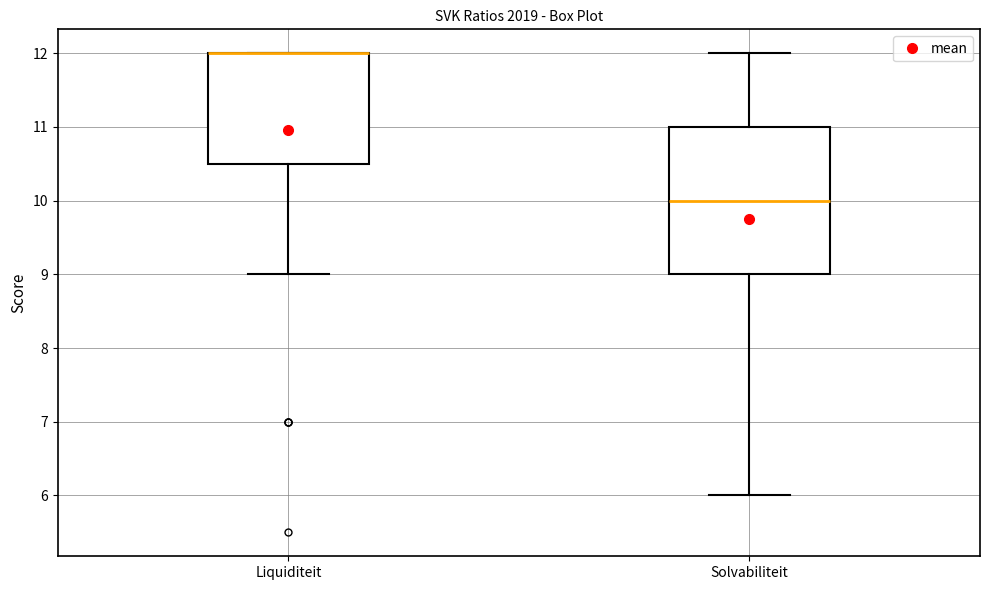

Reading left to right, transcribe this box plot: for each box, give where its median line is, the range the box spans, and where its two whiskers end, as read against the y-axis. The values are not printed on the chart, so give them approximately, as read against the axis.

Liquiditeit: median 12.0 (drawn on the box's upper edge), box 10.5 to 12.0, whiskers 9.0 to 12.0
Solvabiliteit: median 10.0, box 9.0 to 11.0, whiskers 6.0 to 12.0